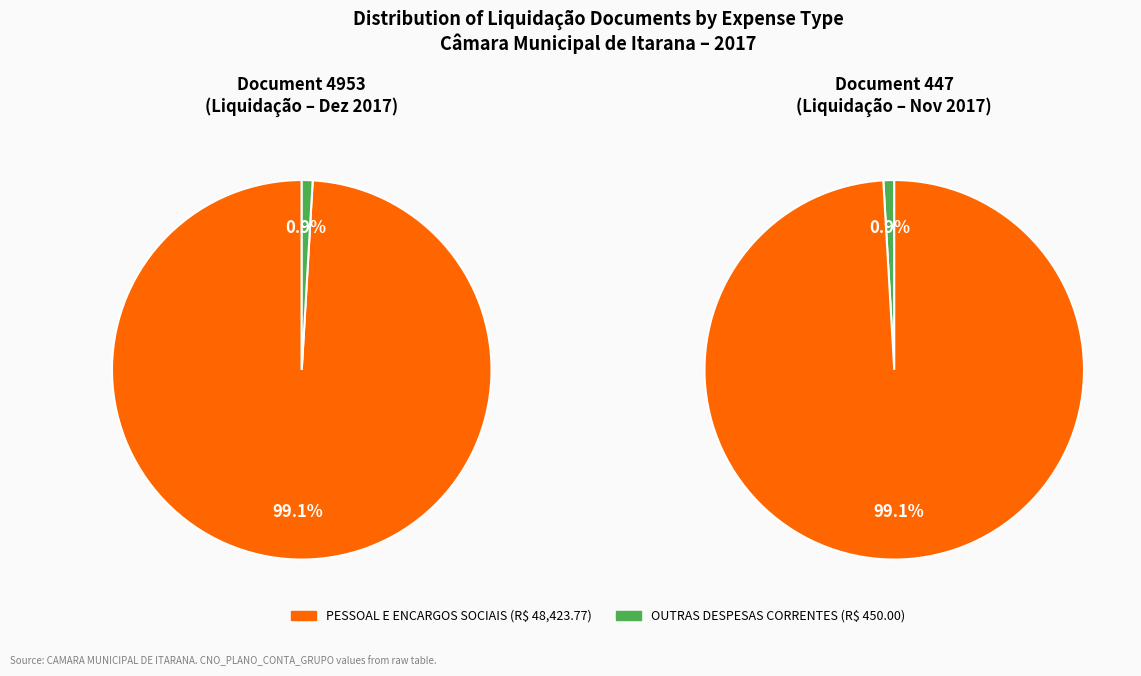

True or false: OUTRAS DESPESAS CORRENTES accounts for 11% of the total.

False